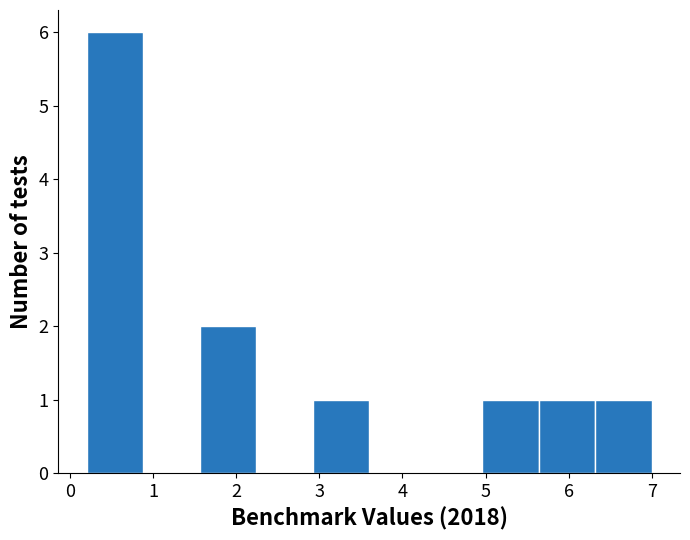

How tall is the bar that spans 2.92 to 3.60 on the x-axis? Neither the bar edges nor the heights are printed on the chart, so give them approximately, as read against the axes.

1